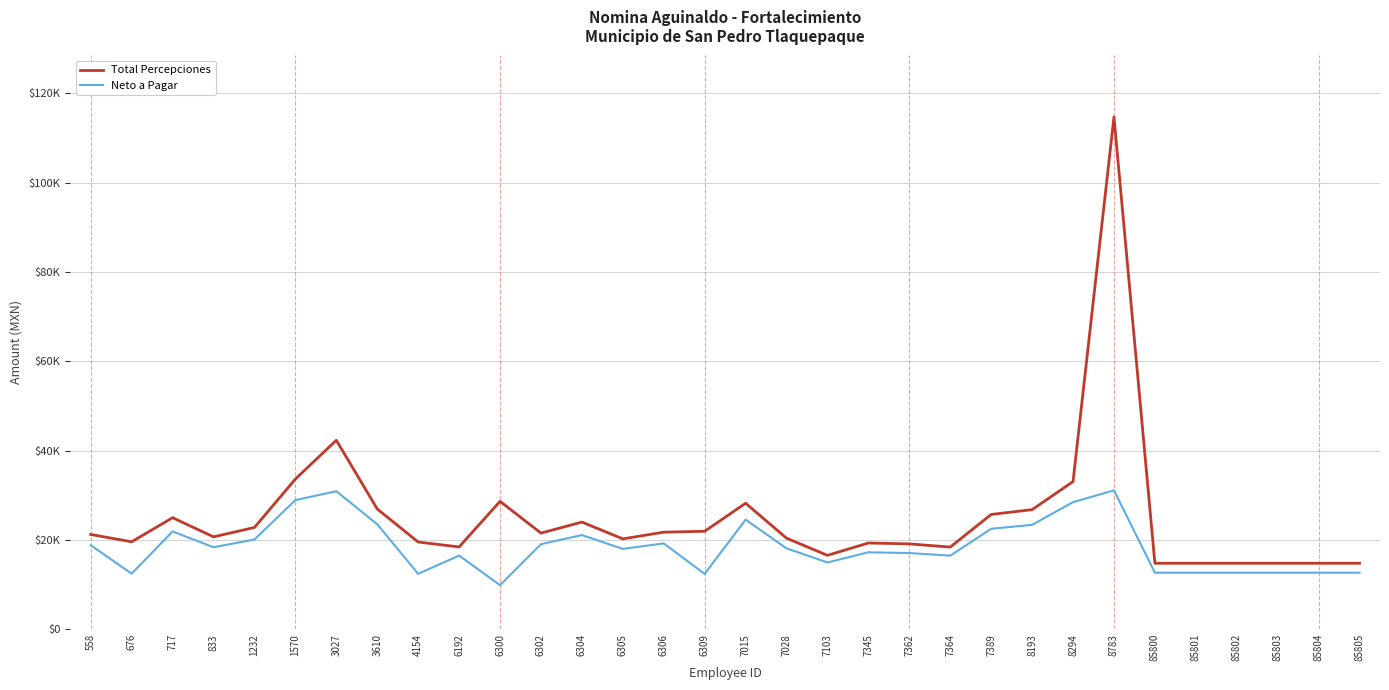

Between 1232 and 6302, which series saw the biggest shift?

Total Percepciones